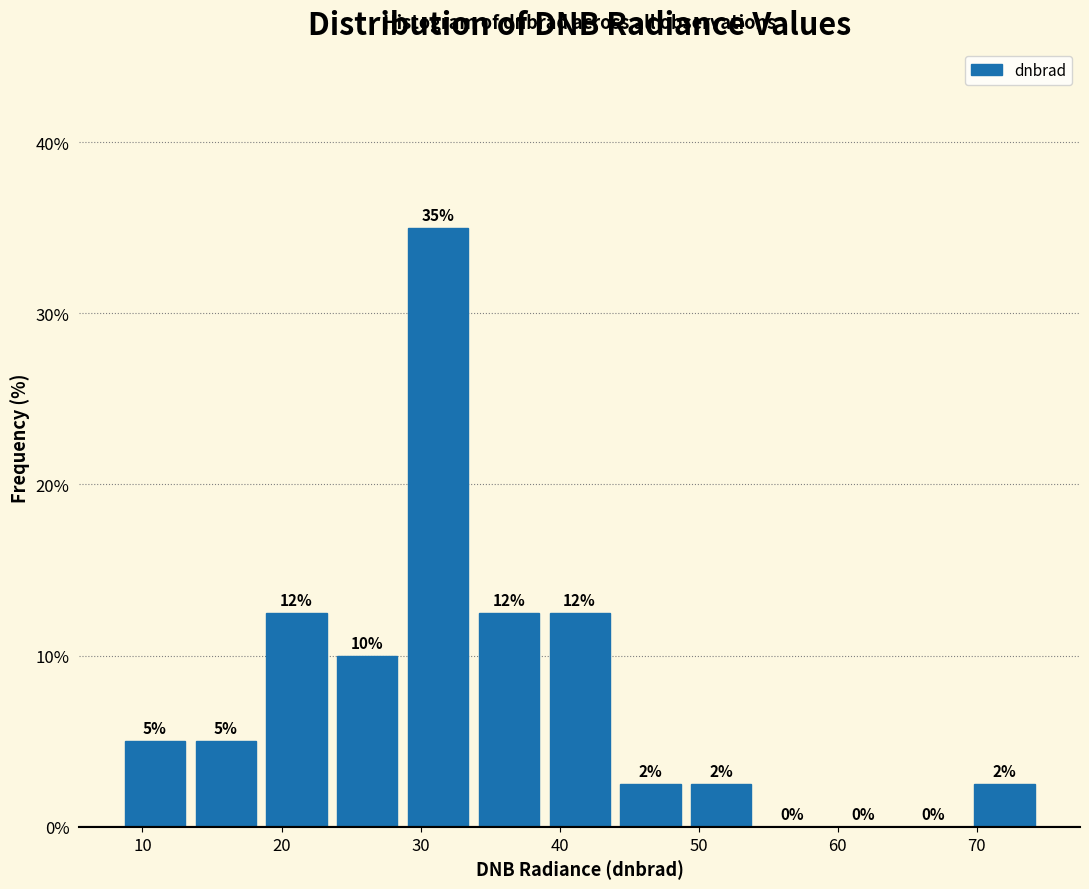

Which range on the x-axis has the tallest bar?

29 to 34